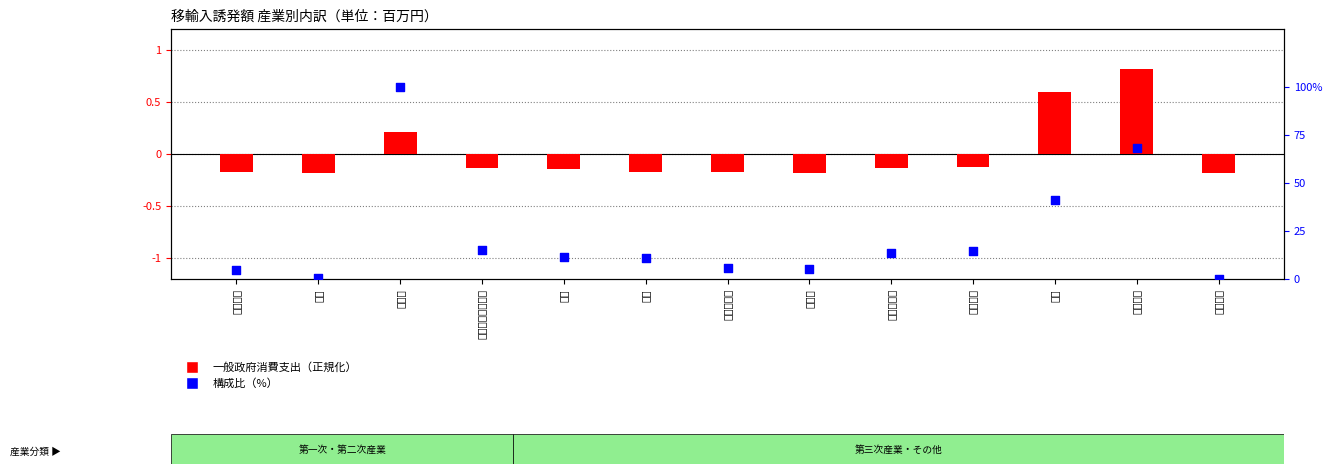

Which series contains the lowest Y value?

一般政府消費支出（正規化）